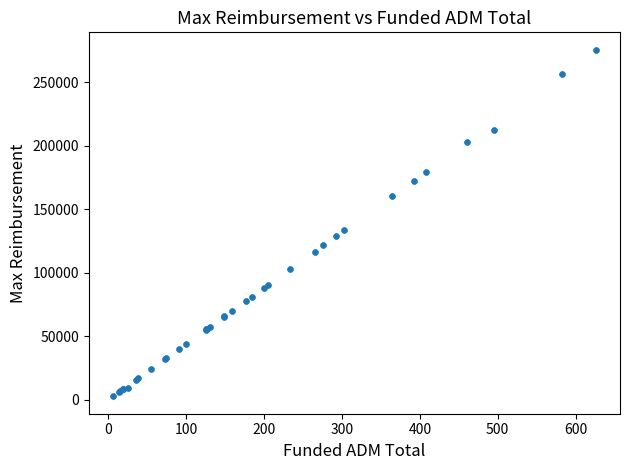

What Y value in the scatter plot is closest to 139196?

133470.0